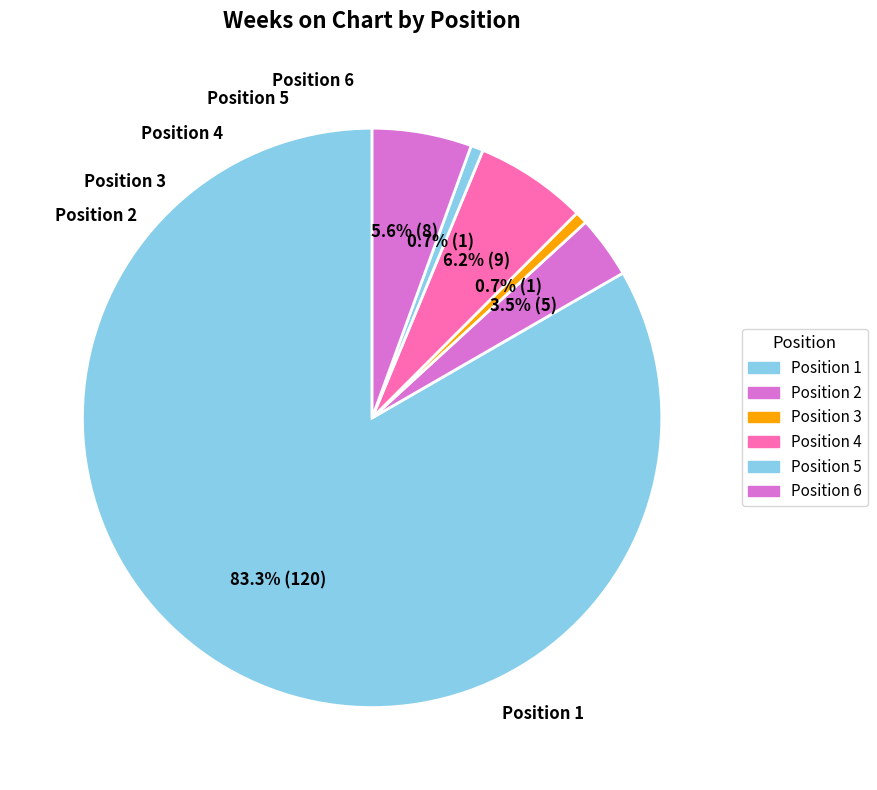

Which category accounts for the majority?

1